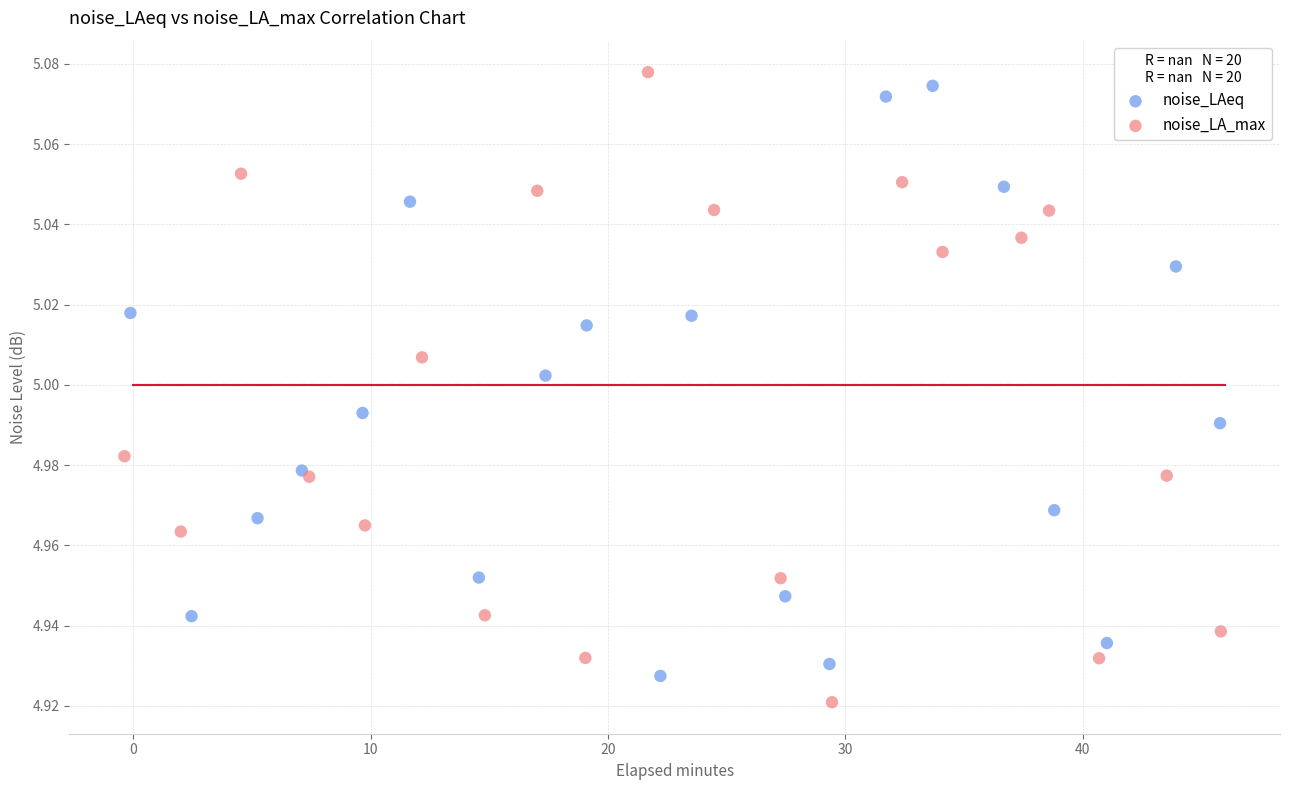

What are all the series names shown in the legend?

noise_LAeq, noise_LA_max